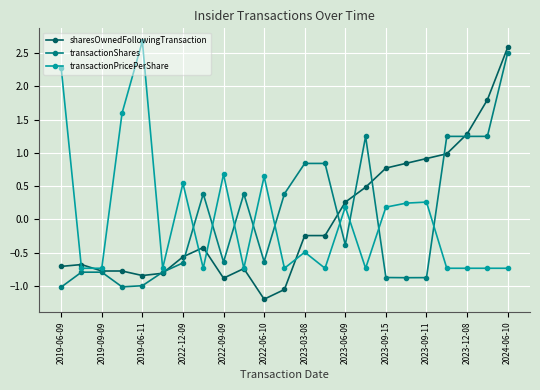

Which series has the widest spread of values?

sharesOwnedFollowingTransaction